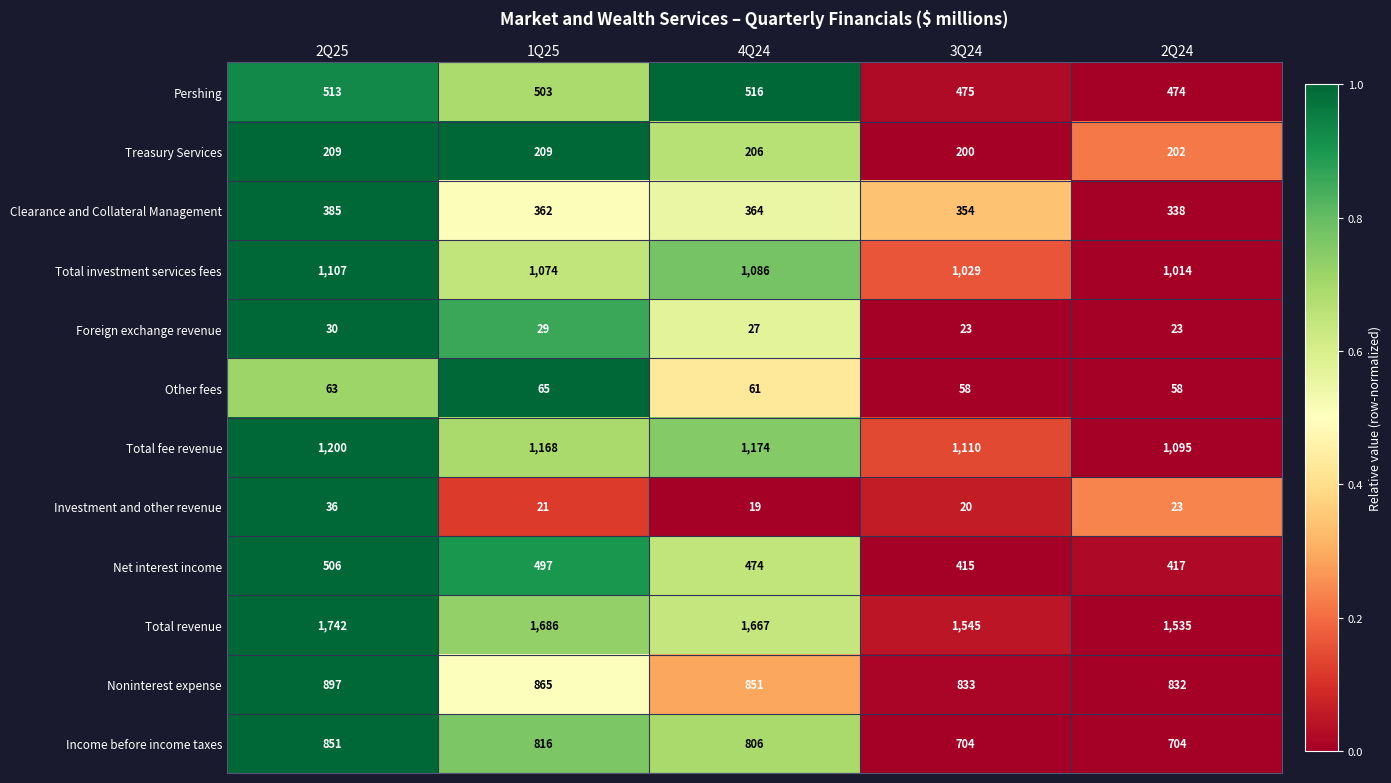

Which category has the highest value across all series?

2Q25